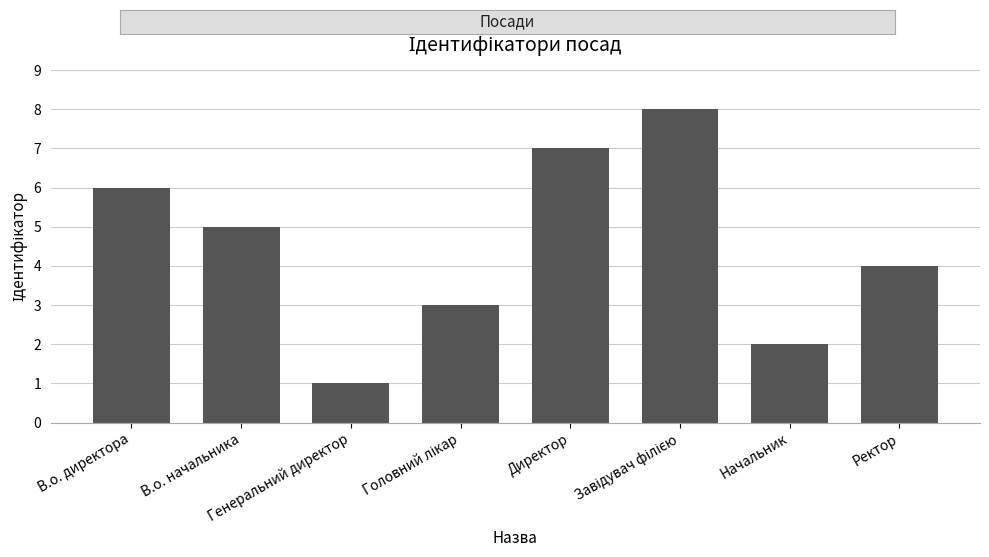

Does the chart contain any negative values?

No